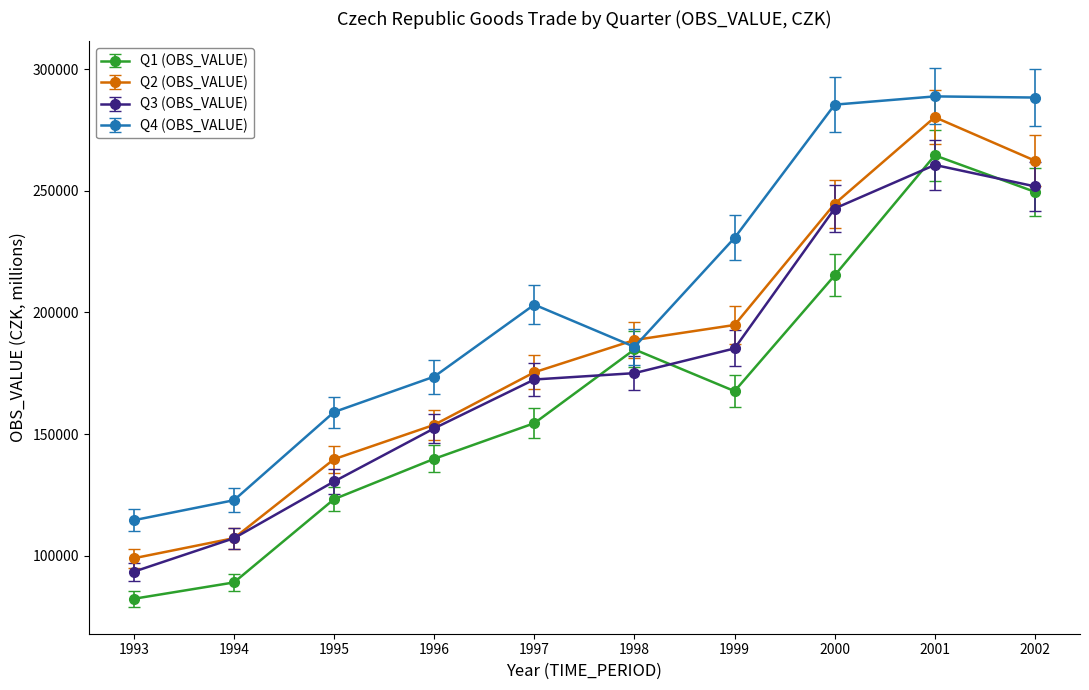

True or false: Q3 (OBS_VALUE) and Q4 (OBS_VALUE) intersect in this chart.

False